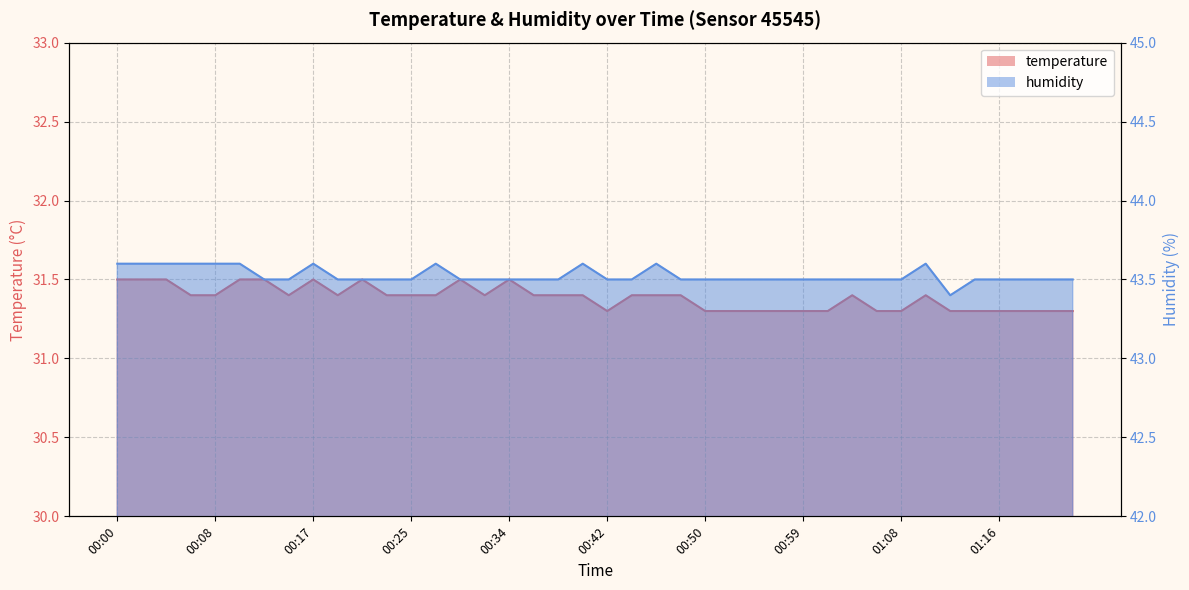

Which series has the largest total across all categories?

humidity